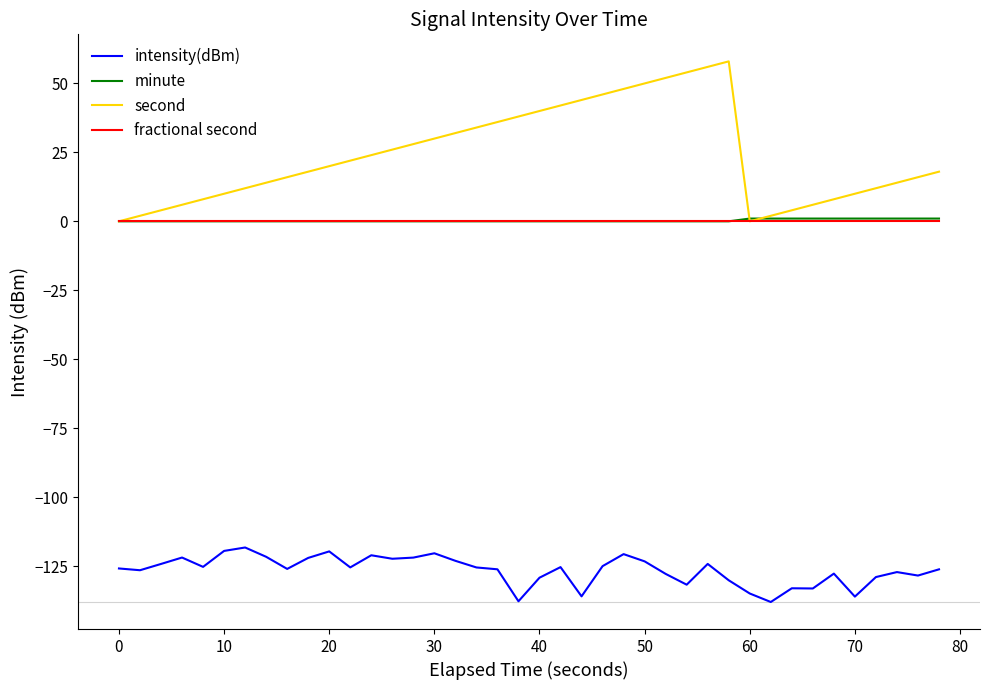

Which series has the largest total across all categories?

second